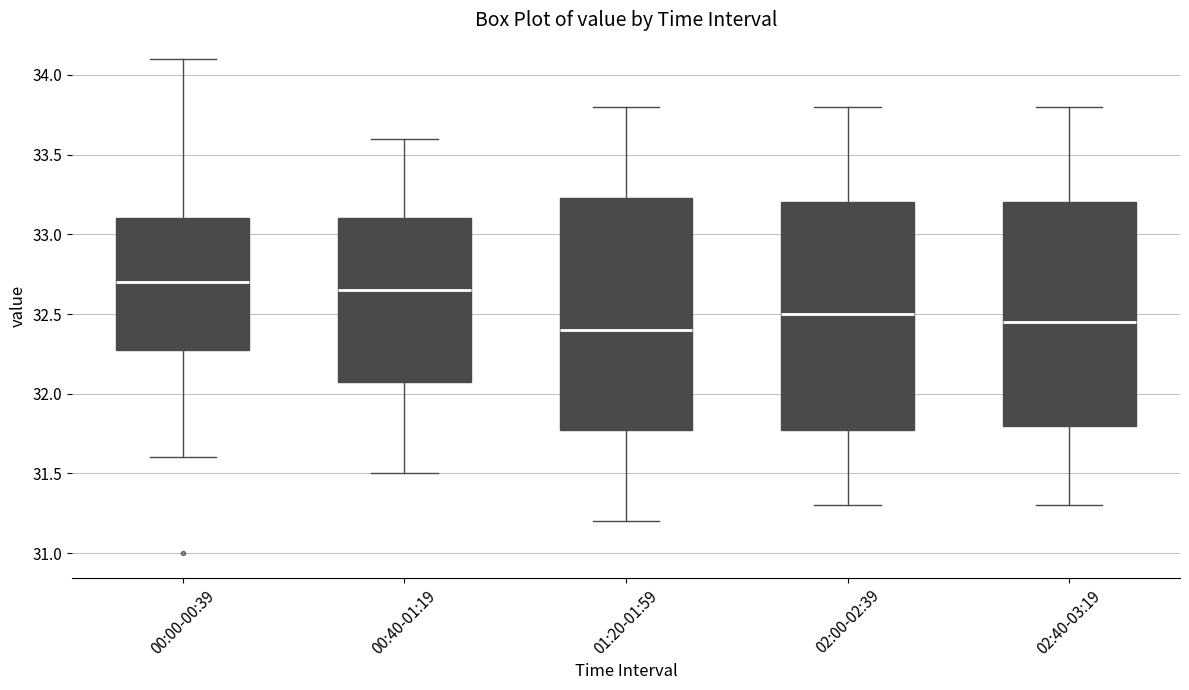

Where does the median line of the box for 02:00-02:39 sit on the y-axis? The values are not printed on the chart, so give them approximately, as read against the axis.

32.50